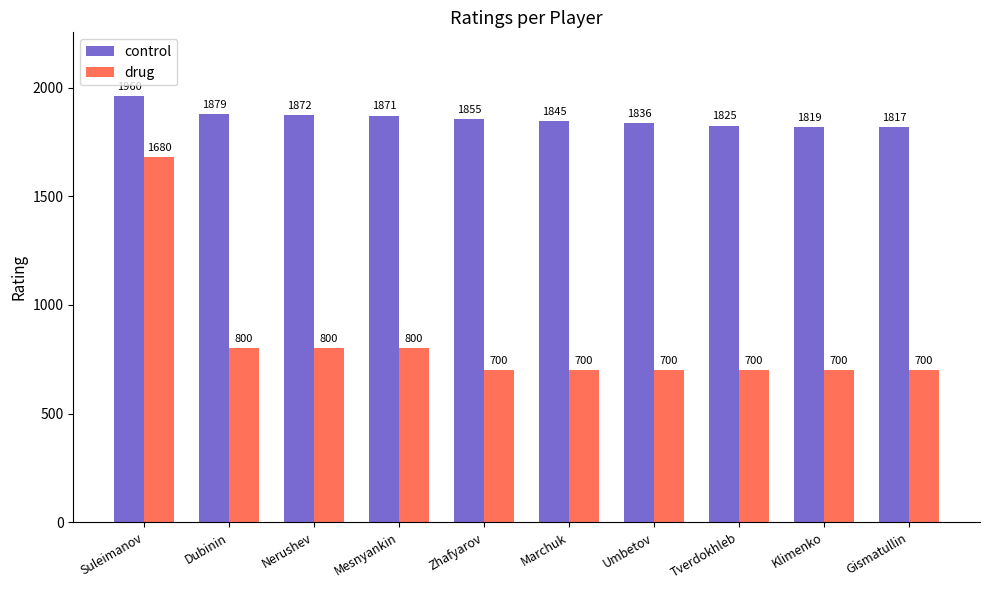

What are all the series names shown in the legend?

control, drug